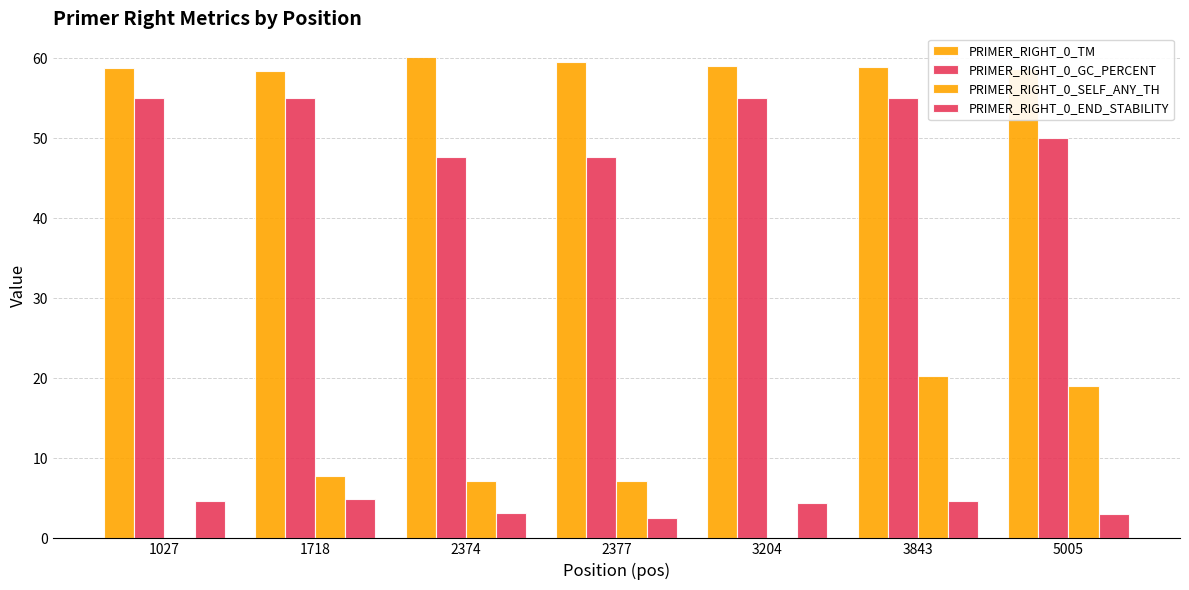

How many data points does each series have?

7